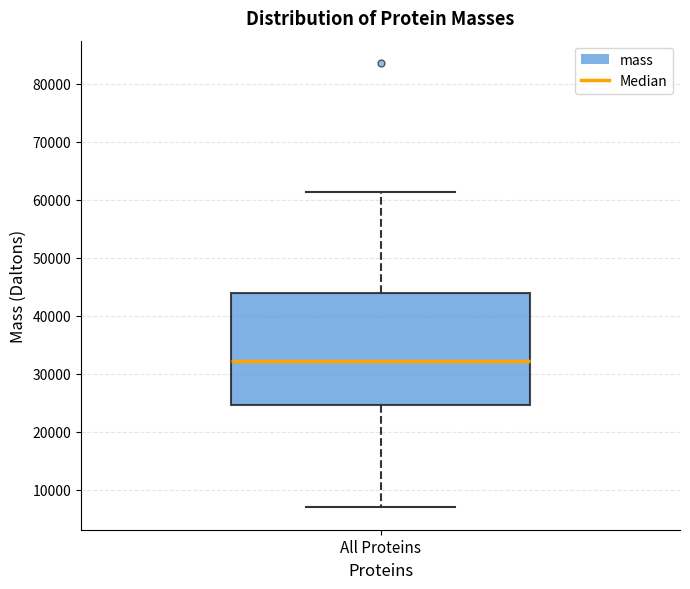

Where is the upper edge of the box for All Proteins on the y-axis? The values are not printed on the chart, so give them approximately, as read against the axis.

44000